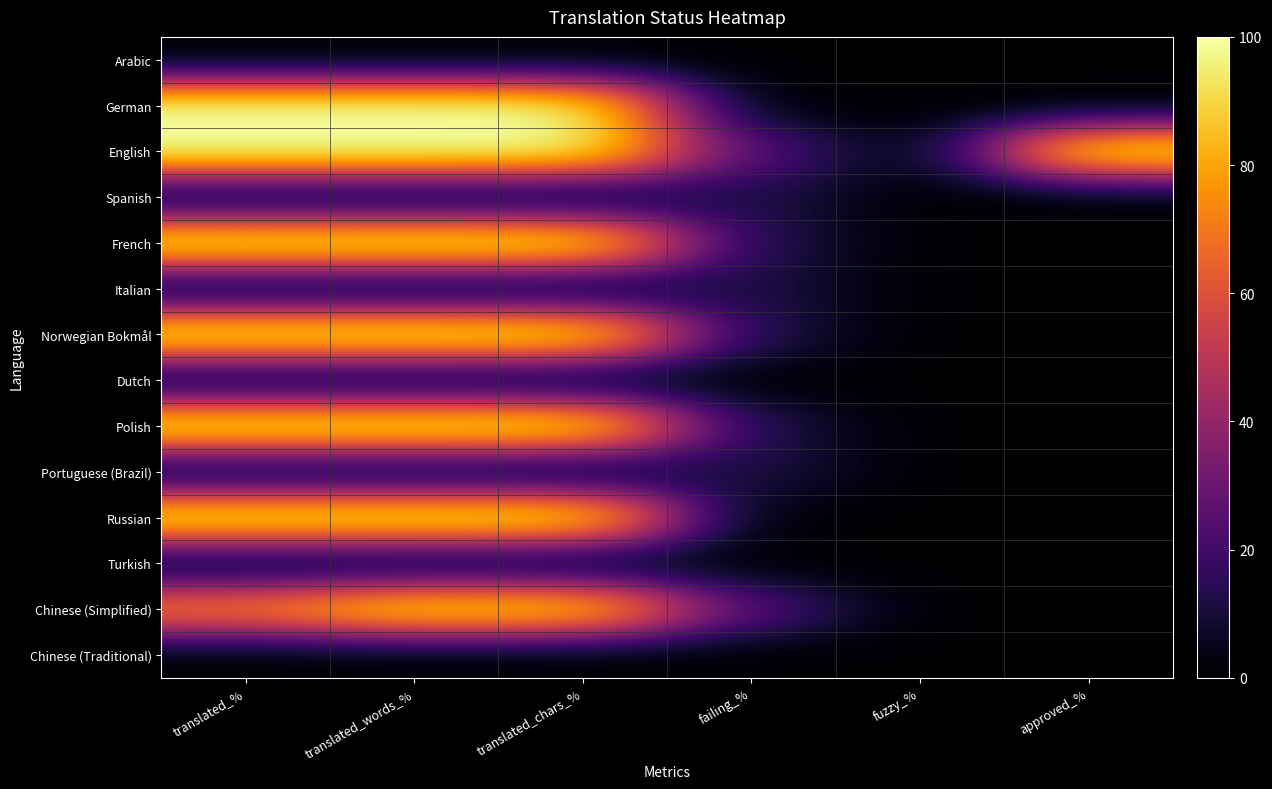

What is the spread (max minus min) of values at translated_words_%?

100.0